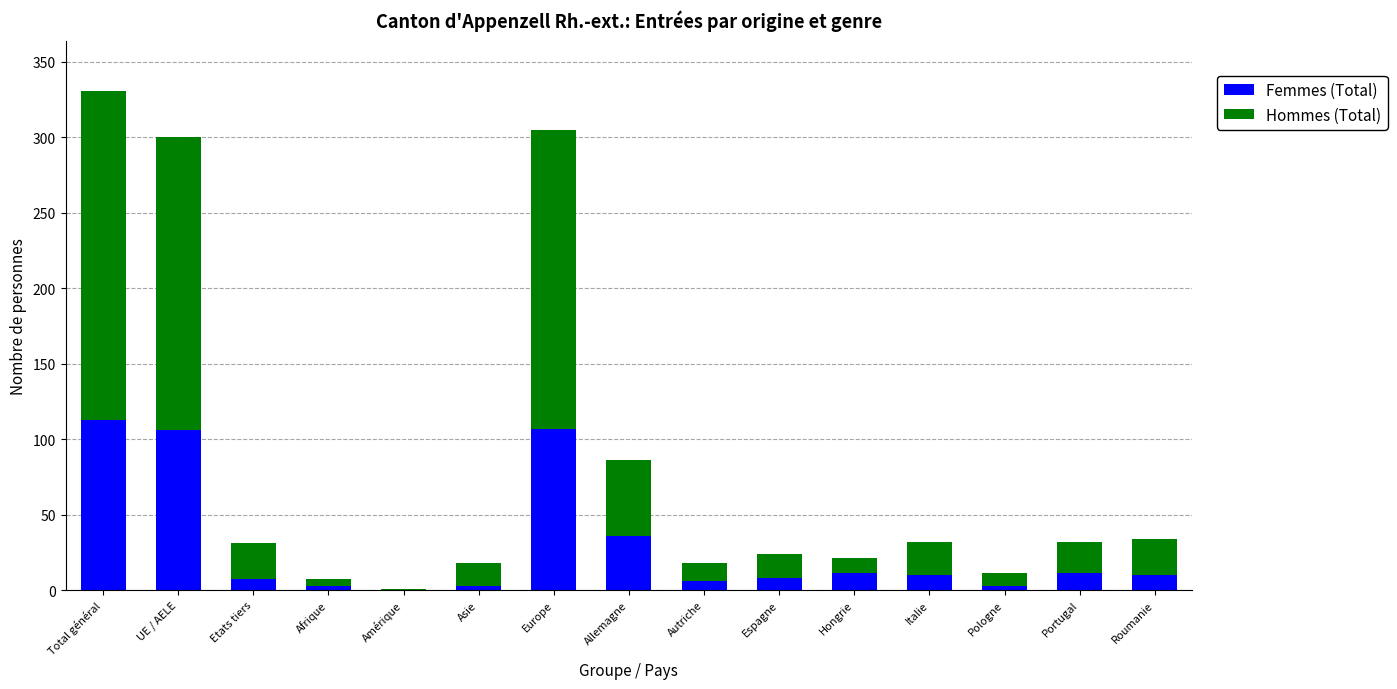

What is the highest value of the Femmes (Total) series?

113